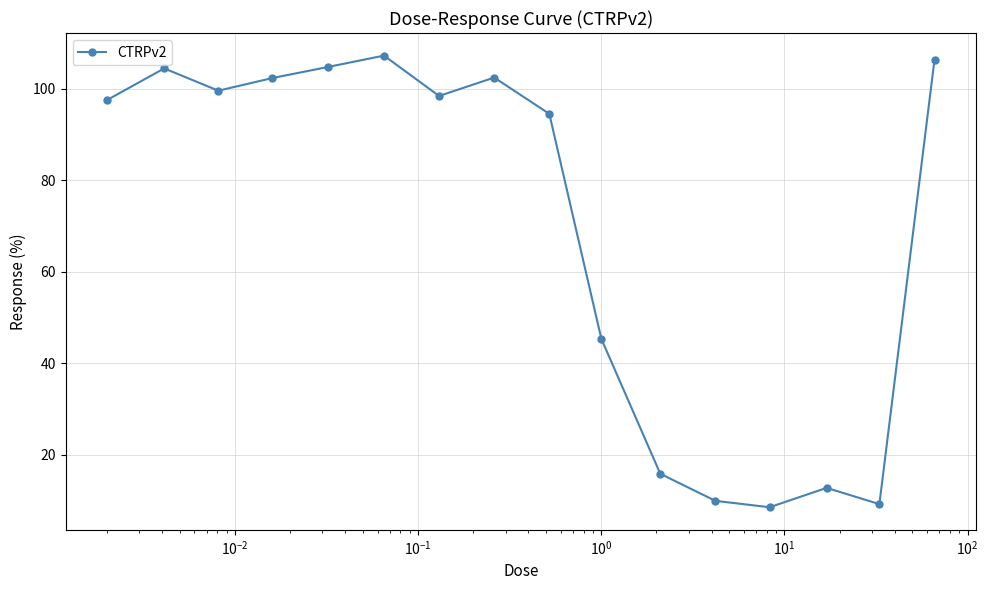

What is the difference between the maximum and minimum values?

98.7